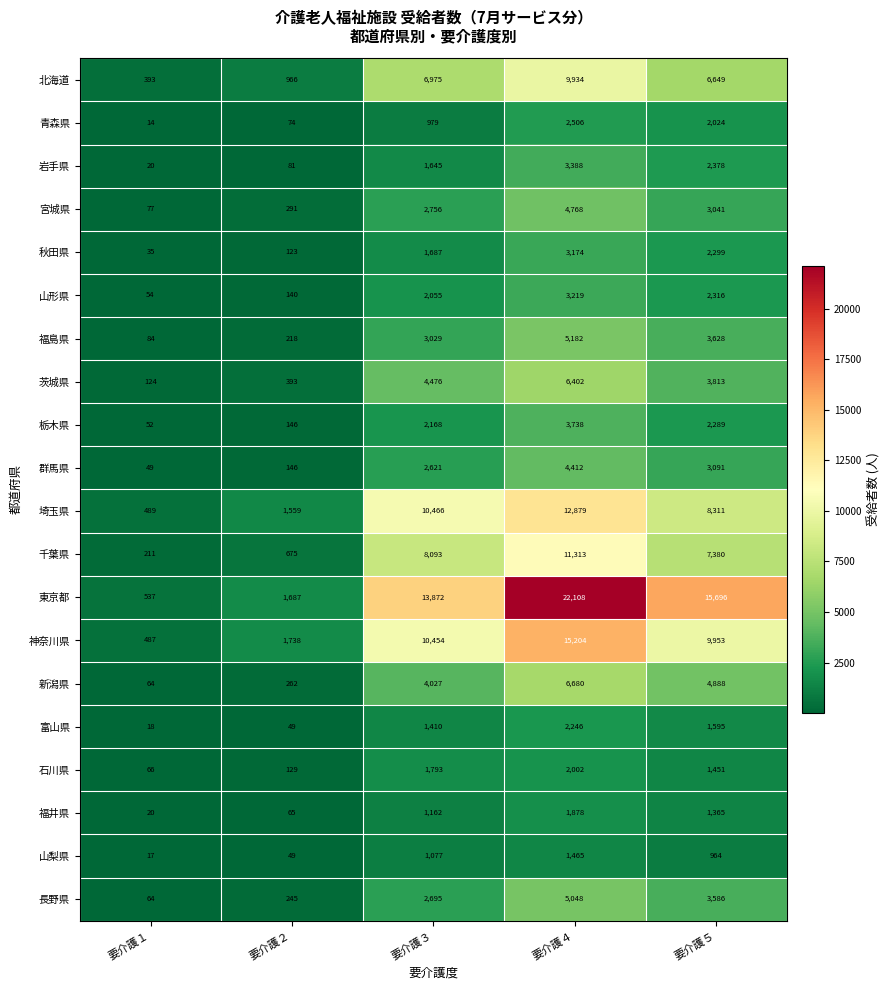

Read the 富山県 value at 要介護２.

49